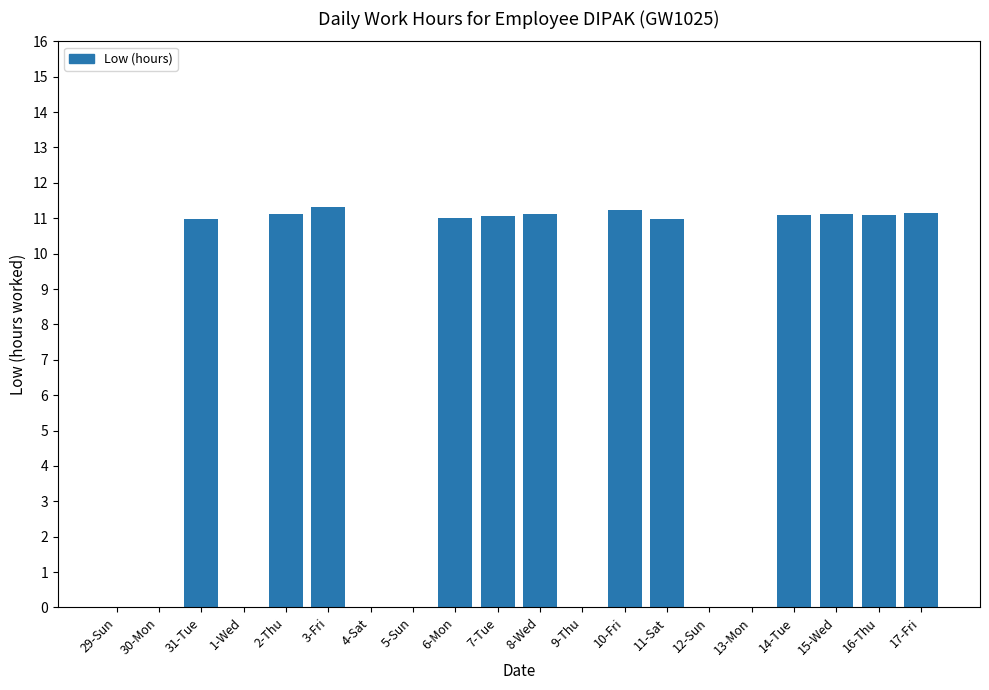

How many distinct data groups are displayed?

1